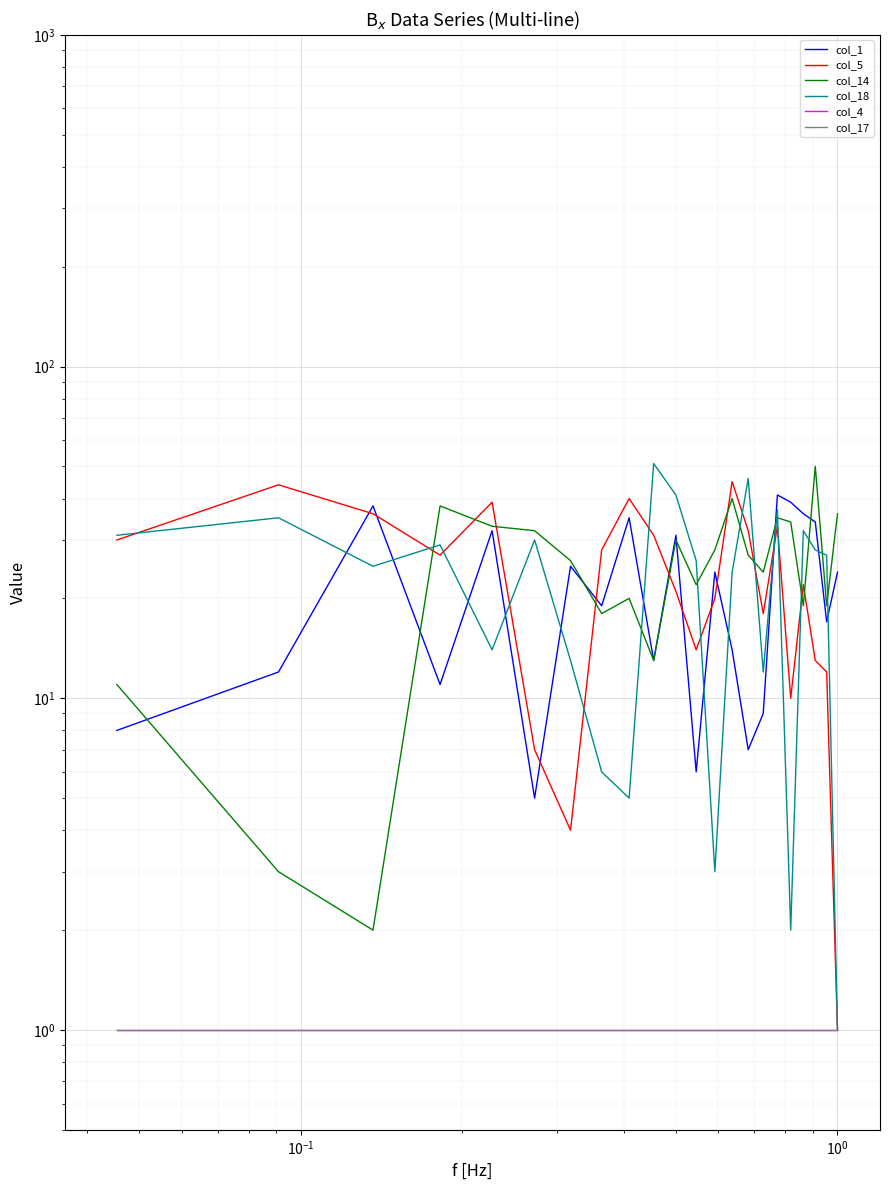

What are all the series names shown in the legend?

col_1, col_5, col_14, col_18, col_4, col_17